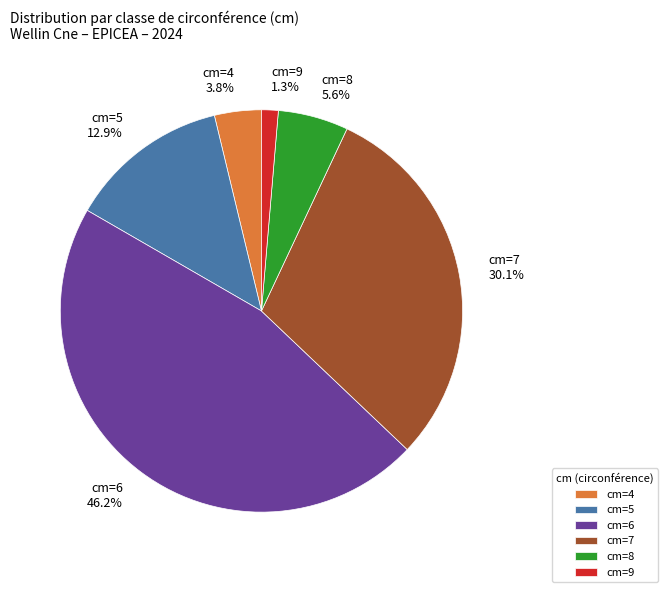

Which slice is the largest?

cm=6